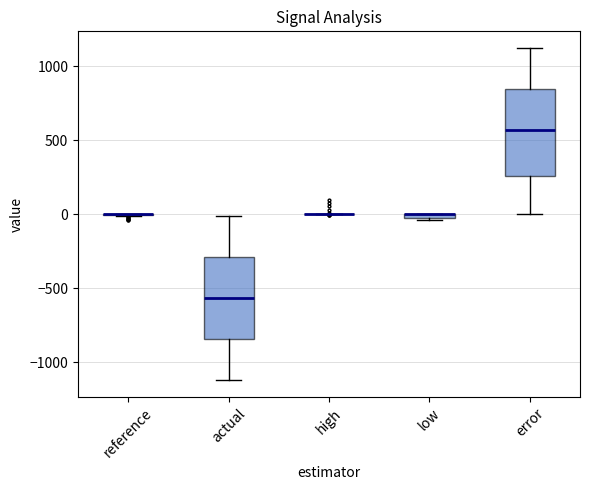

Where does the median line of the box for actual sit on the y-axis? The values are not printed on the chart, so give them approximately, as read against the axis.

-550